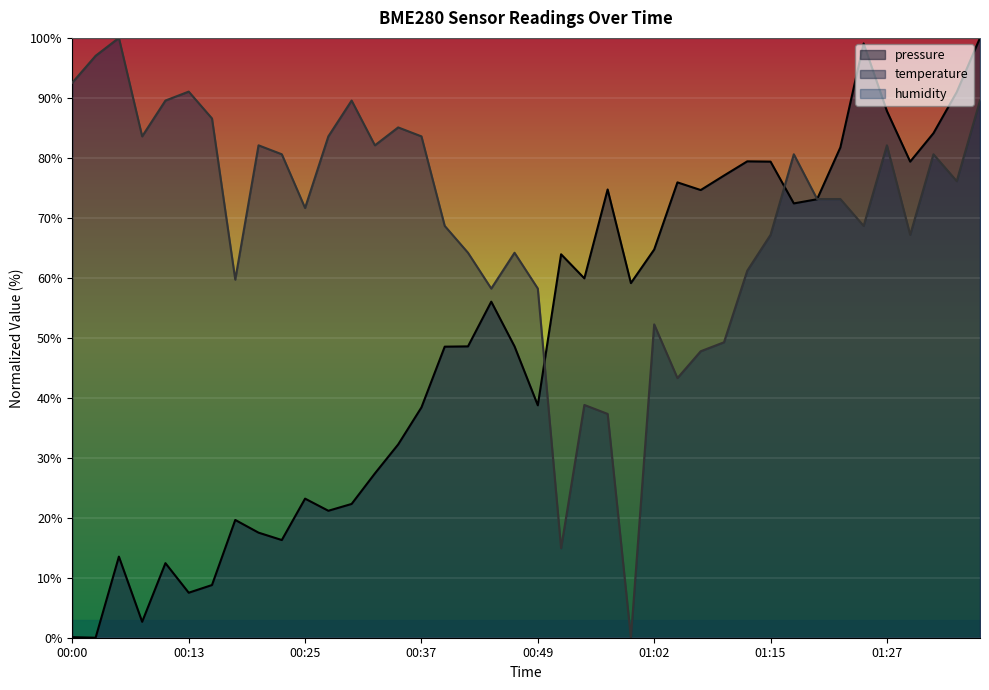

Reading left to right, extract all data points from this chart.

pressure: 0.1	0.0	13.5	2.7	12.4	7.5	8.8	19.6	17.5	16.3	23.2	21.2	22.3	27.4	32.2	38.4	48.5	48.6	56.0	48.6	38.7	63.9	59.9	74.7	59.1	64.7	75.9	74.6	77.0	79.4	79.4	72.4	73.1	81.7	99.1	87.8	79.4	84.1	91.0	100.0
temperature: 92.5	97.0	100.0	83.6	89.6	91.0	86.6	59.7	82.1	80.6	71.6	83.6	89.6	82.1	85.1	83.6	68.7	64.2	58.2	64.2	58.2	14.9	38.8	37.3	0.0	52.2	43.3	47.8	49.3	61.2	67.2	80.6	73.1	73.1	68.7	82.1	67.2	80.6	76.1	89.6